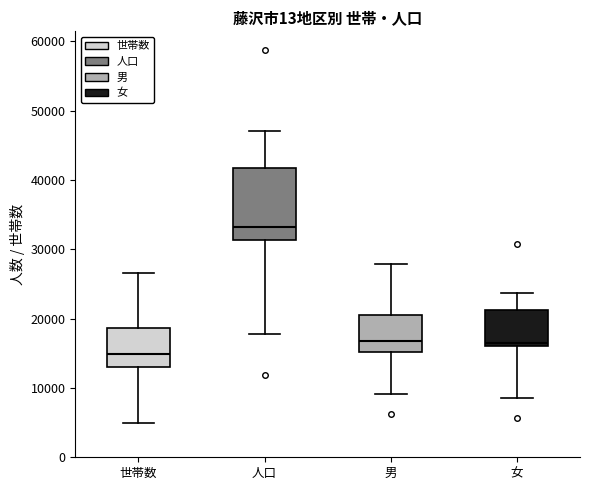

Reading left to right, read every box against the y-axis: the position of its median line, the range the box covers, and the ends of its whiskers. The values are not printed on the chart, so give them approximately, as read against the axis.

世帯数: median 15000, box 13000 to 19000, whiskers 5000 to 27000
人口: median 33000, box 31000 to 42000, whiskers 18000 to 47000
男: median 17000, box 15000 to 20000, whiskers 9000 to 28000
女: median 16000 (just above the box's lower edge), box 16000 to 21000, whiskers 9000 to 24000